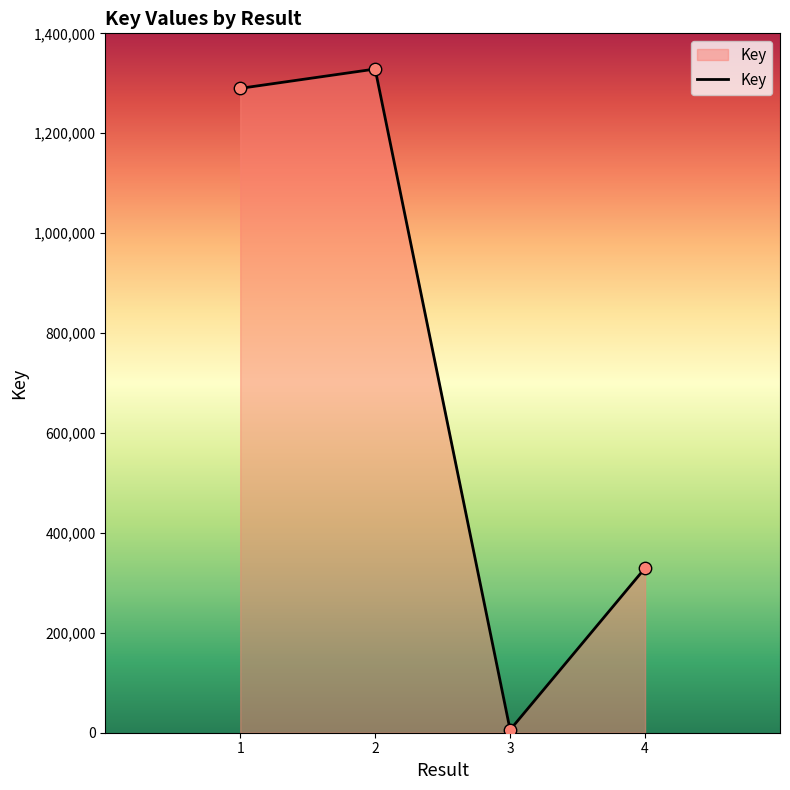

What is the change in value from 2 to 4?

-998945